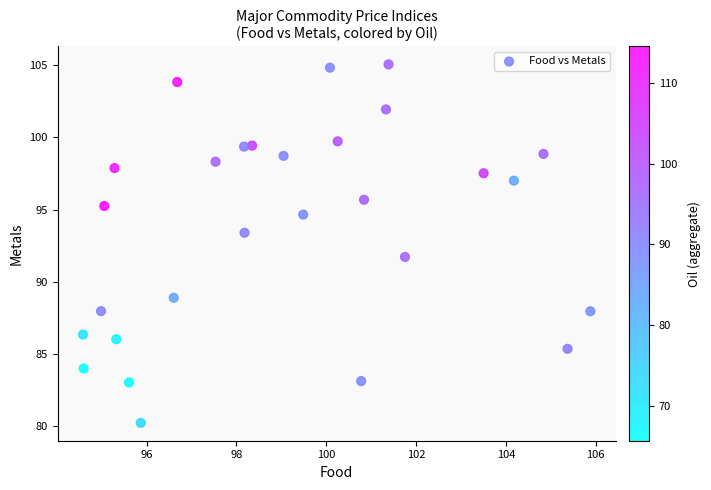

What Y value in the scatter plot is closest to 92?

91.7